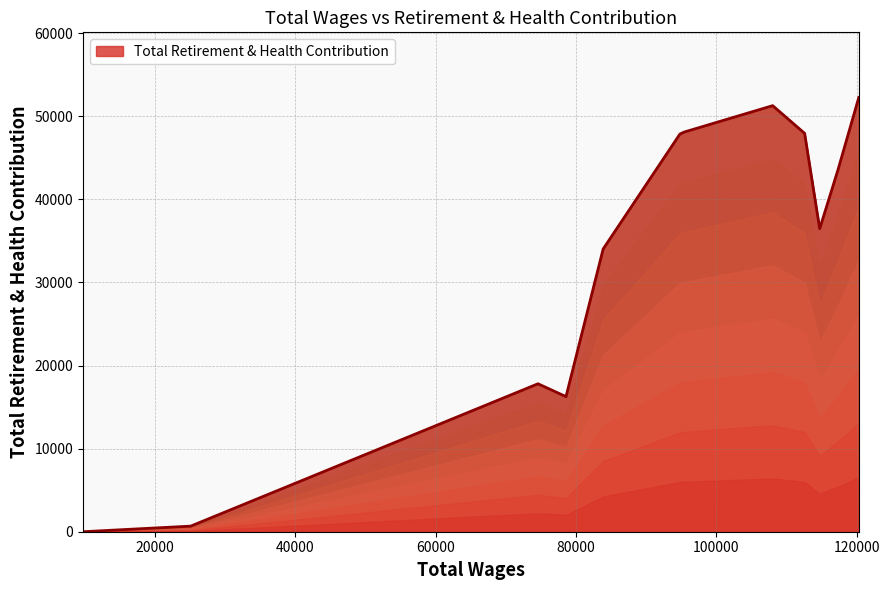

How many series are shown in this chart?

1